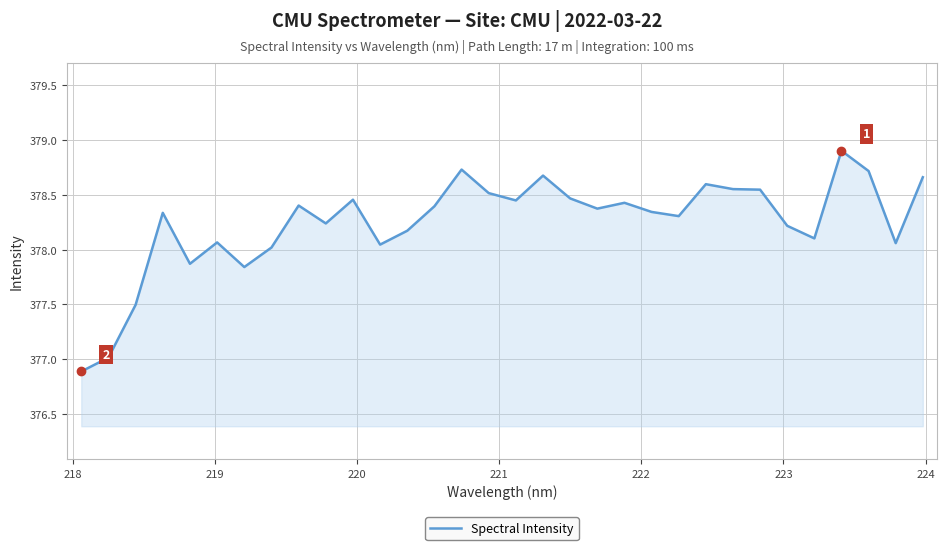

Does the chart display data point markers on the line(s)?

No